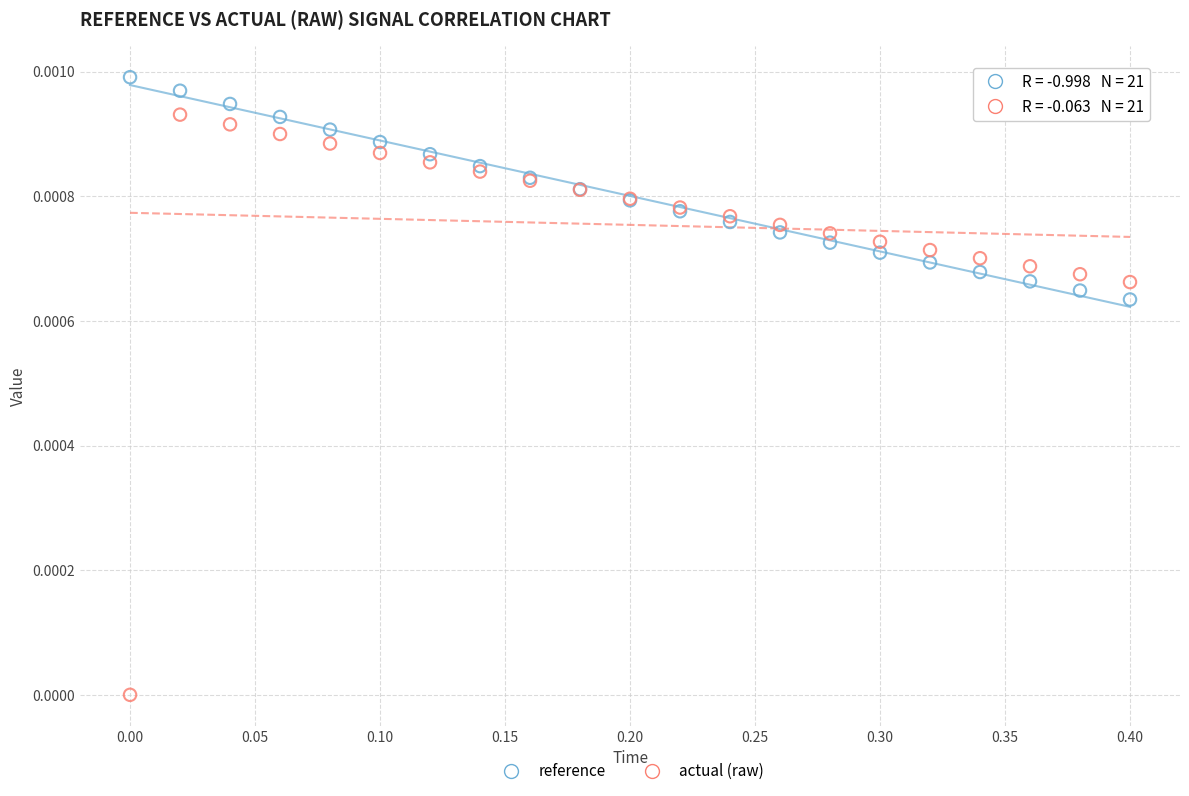

Which series has the widest spread of Y values?

actual (raw)